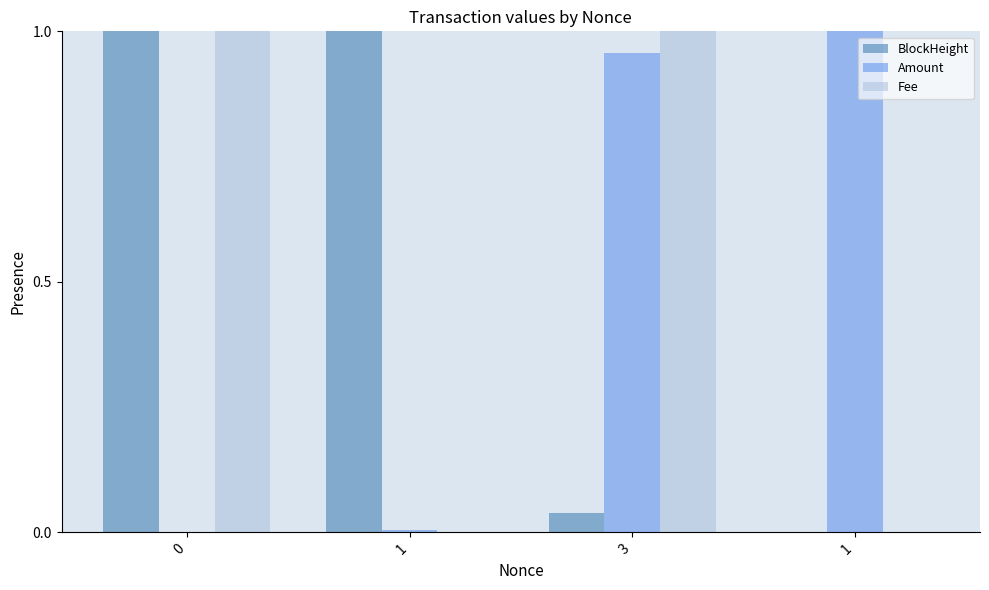

Is the value of BlockHeight at 1 greater than the value of Fee at 0?

No